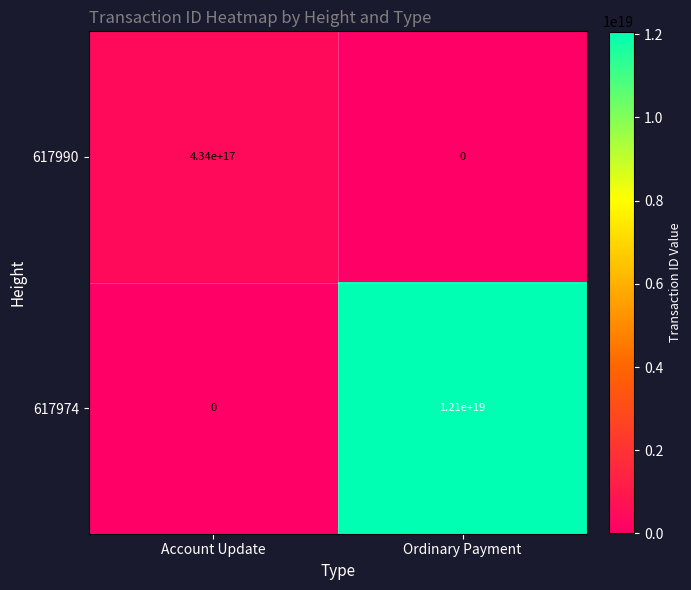

Which series has the widest spread of values?

617974